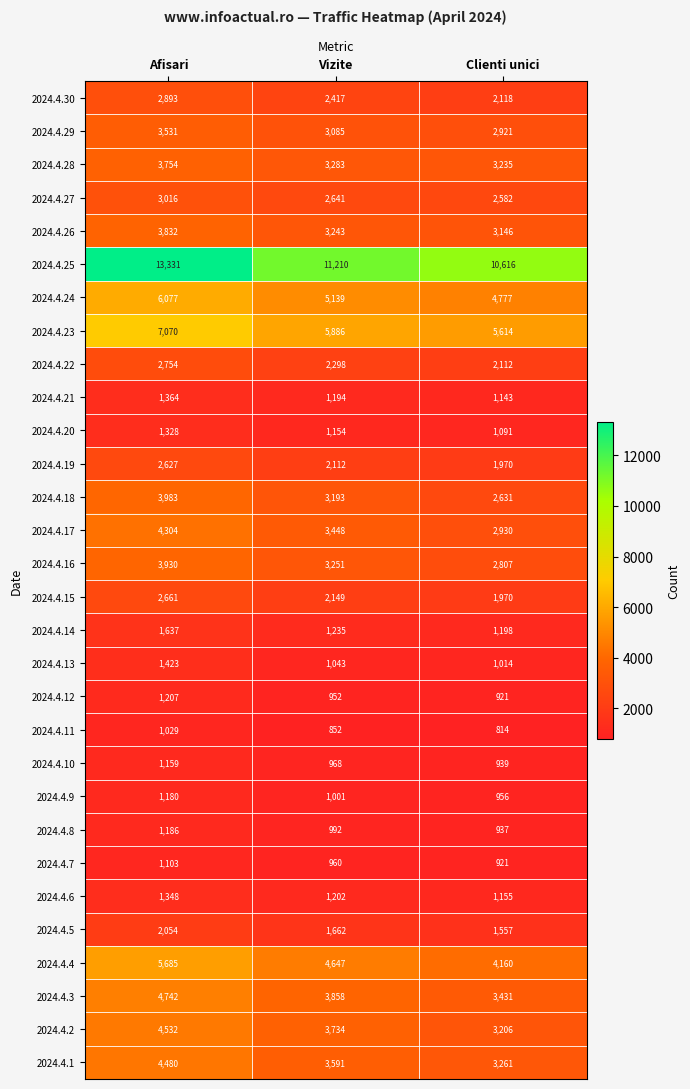

What is the approximate value of 2024.4.2 at Clienti unici?

3206